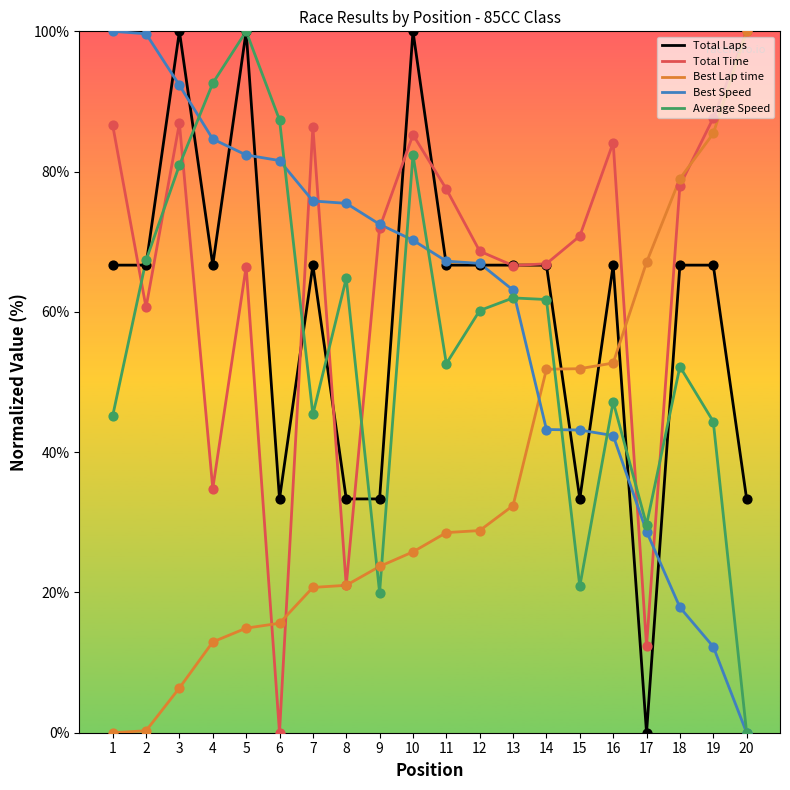

At how many categories does at least one series exceed 43?

20